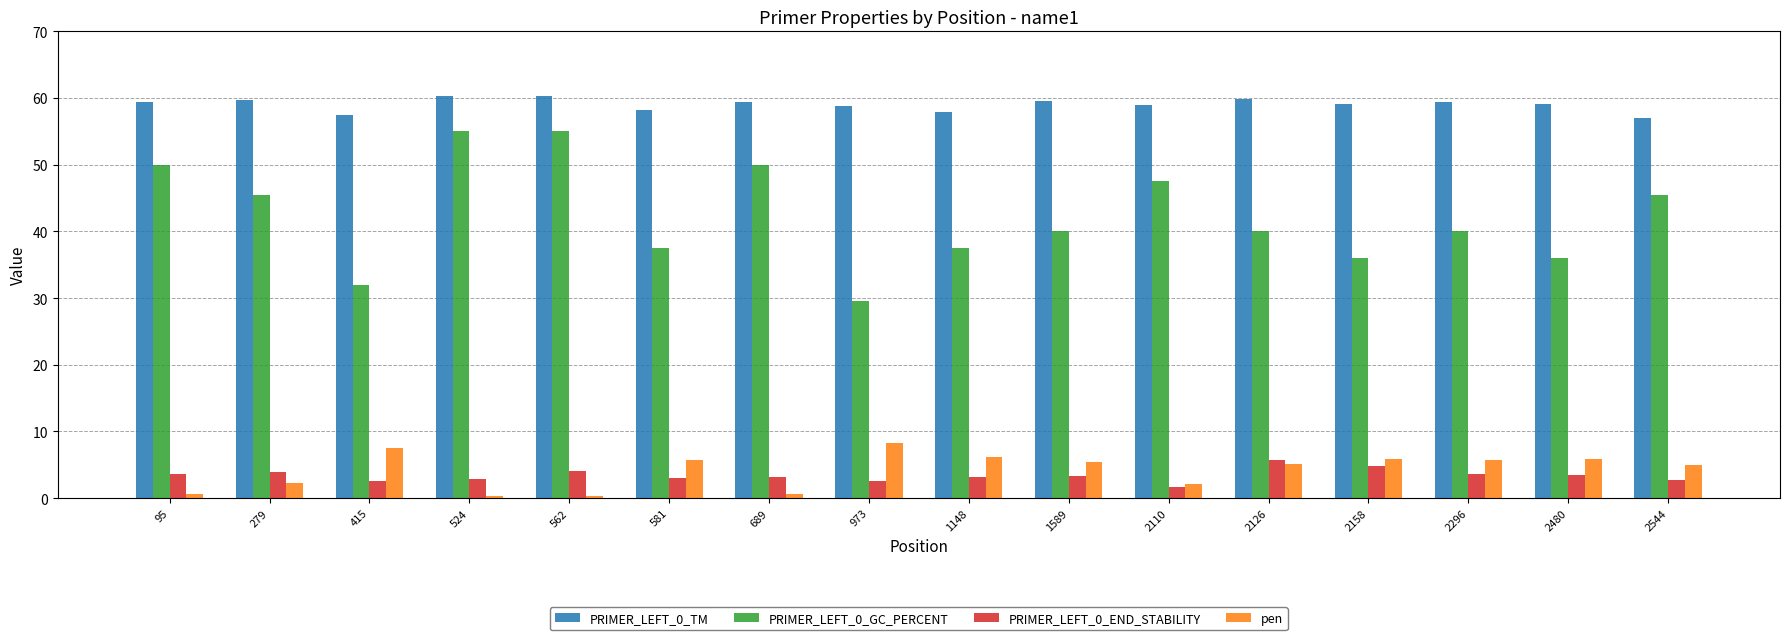

Between 2126 and 2544, which series saw the biggest shift?

PRIMER_LEFT_0_GC_PERCENT